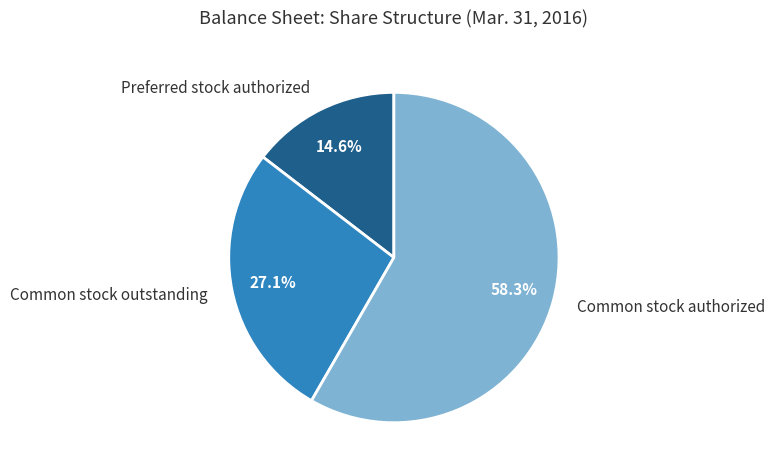

Which has a higher value, Common stock authorized or Preferred stock authorized?

Common stock authorized